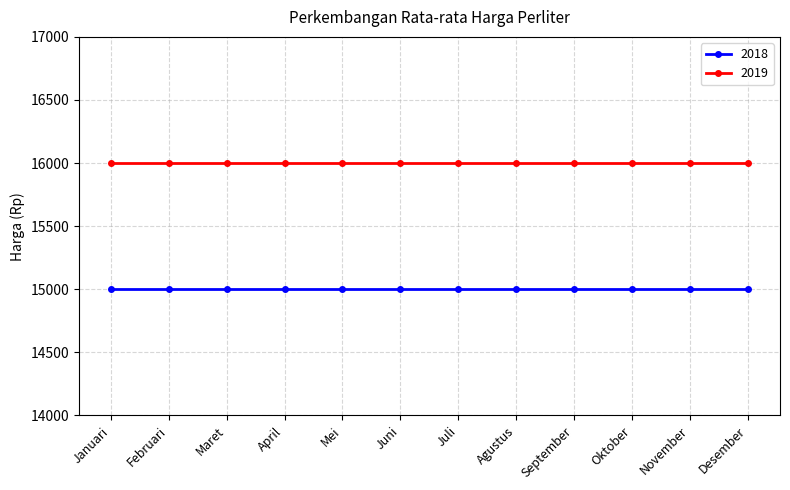

Reading left to right, extract all data points from this chart.

2018: Januari=15000	Februari=15000	Maret=15000	April=15000	Mei=15000	Juni=15000	Juli=15000	Agustus=15000	September=15000	Oktober=15000	November=15000	Desember=15000
2019: Januari=16000	Februari=16000	Maret=16000	April=16000	Mei=16000	Juni=16000	Juli=16000	Agustus=16000	September=16000	Oktober=16000	November=16000	Desember=16000